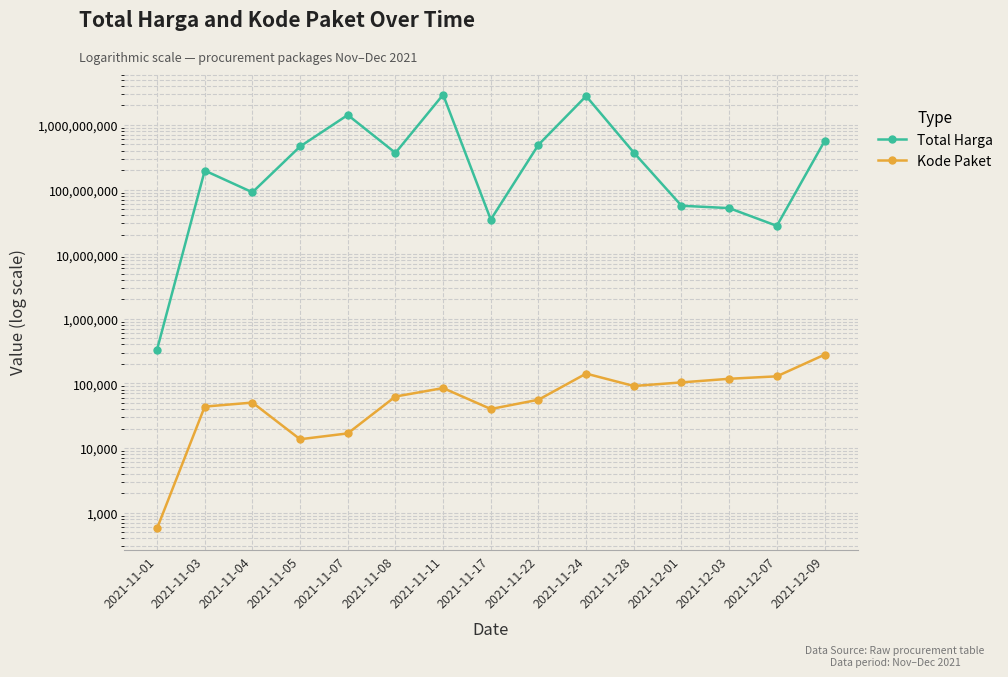

The Total Harga series shows 34868131 at 2021-12-03. True or false?

False